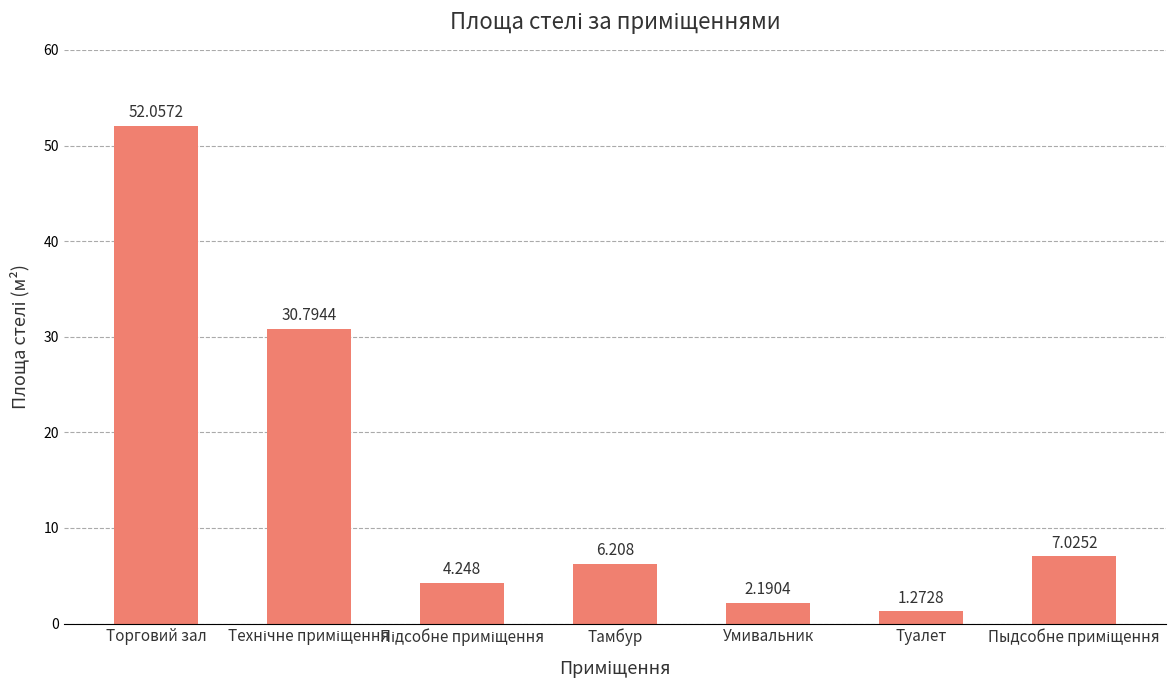

What is the label of the 5th bar from the left?

Умивальник